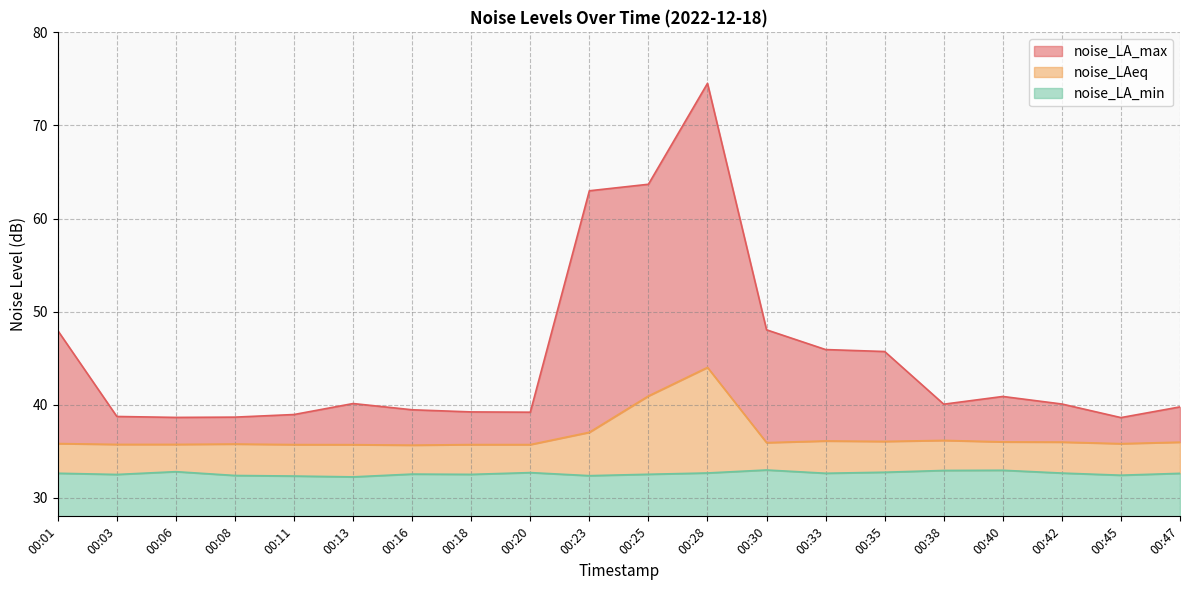

Is it true that noise_LA_max equals 25.6 at 00:30?

False